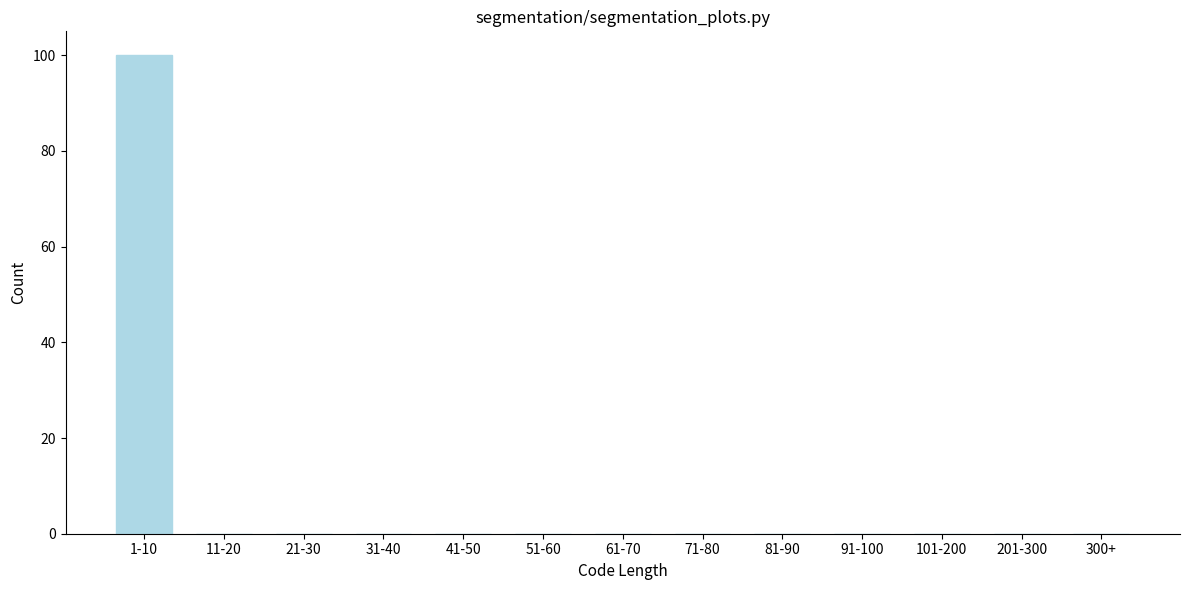

Reading left to right, what are all the values shown in this chart?

1-10=100	11-20=0	21-30=0	31-40=0	41-50=0	51-60=0	61-70=0	71-80=0	81-90=0	91-100=0	101-200=0	201-300=0	300+=0